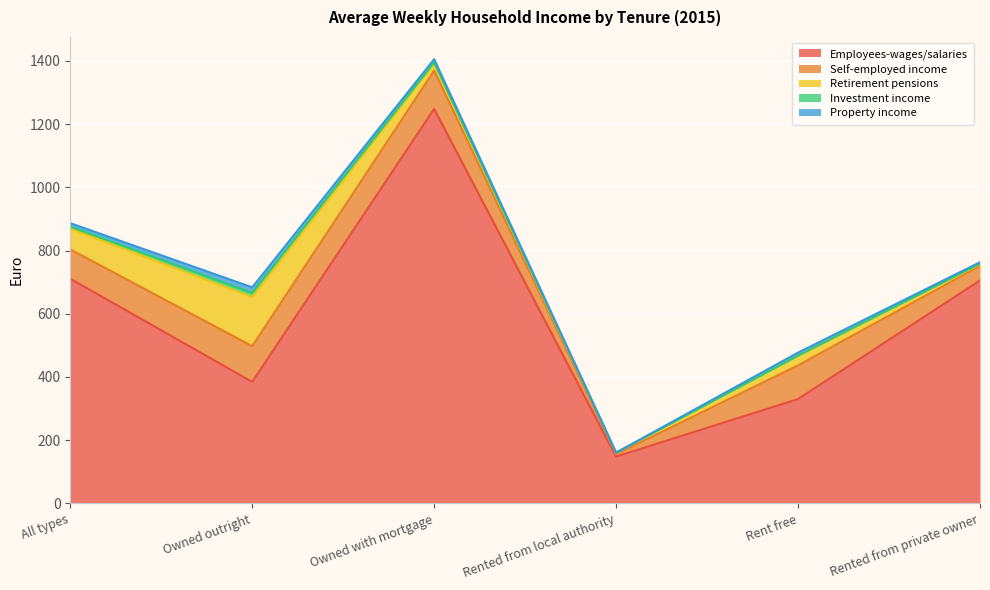

At Rented from local authority, list the series in order from smallest to largest.

Property income, Investment income, Retirement pensions, Self-employed income, Employees-wages/salaries